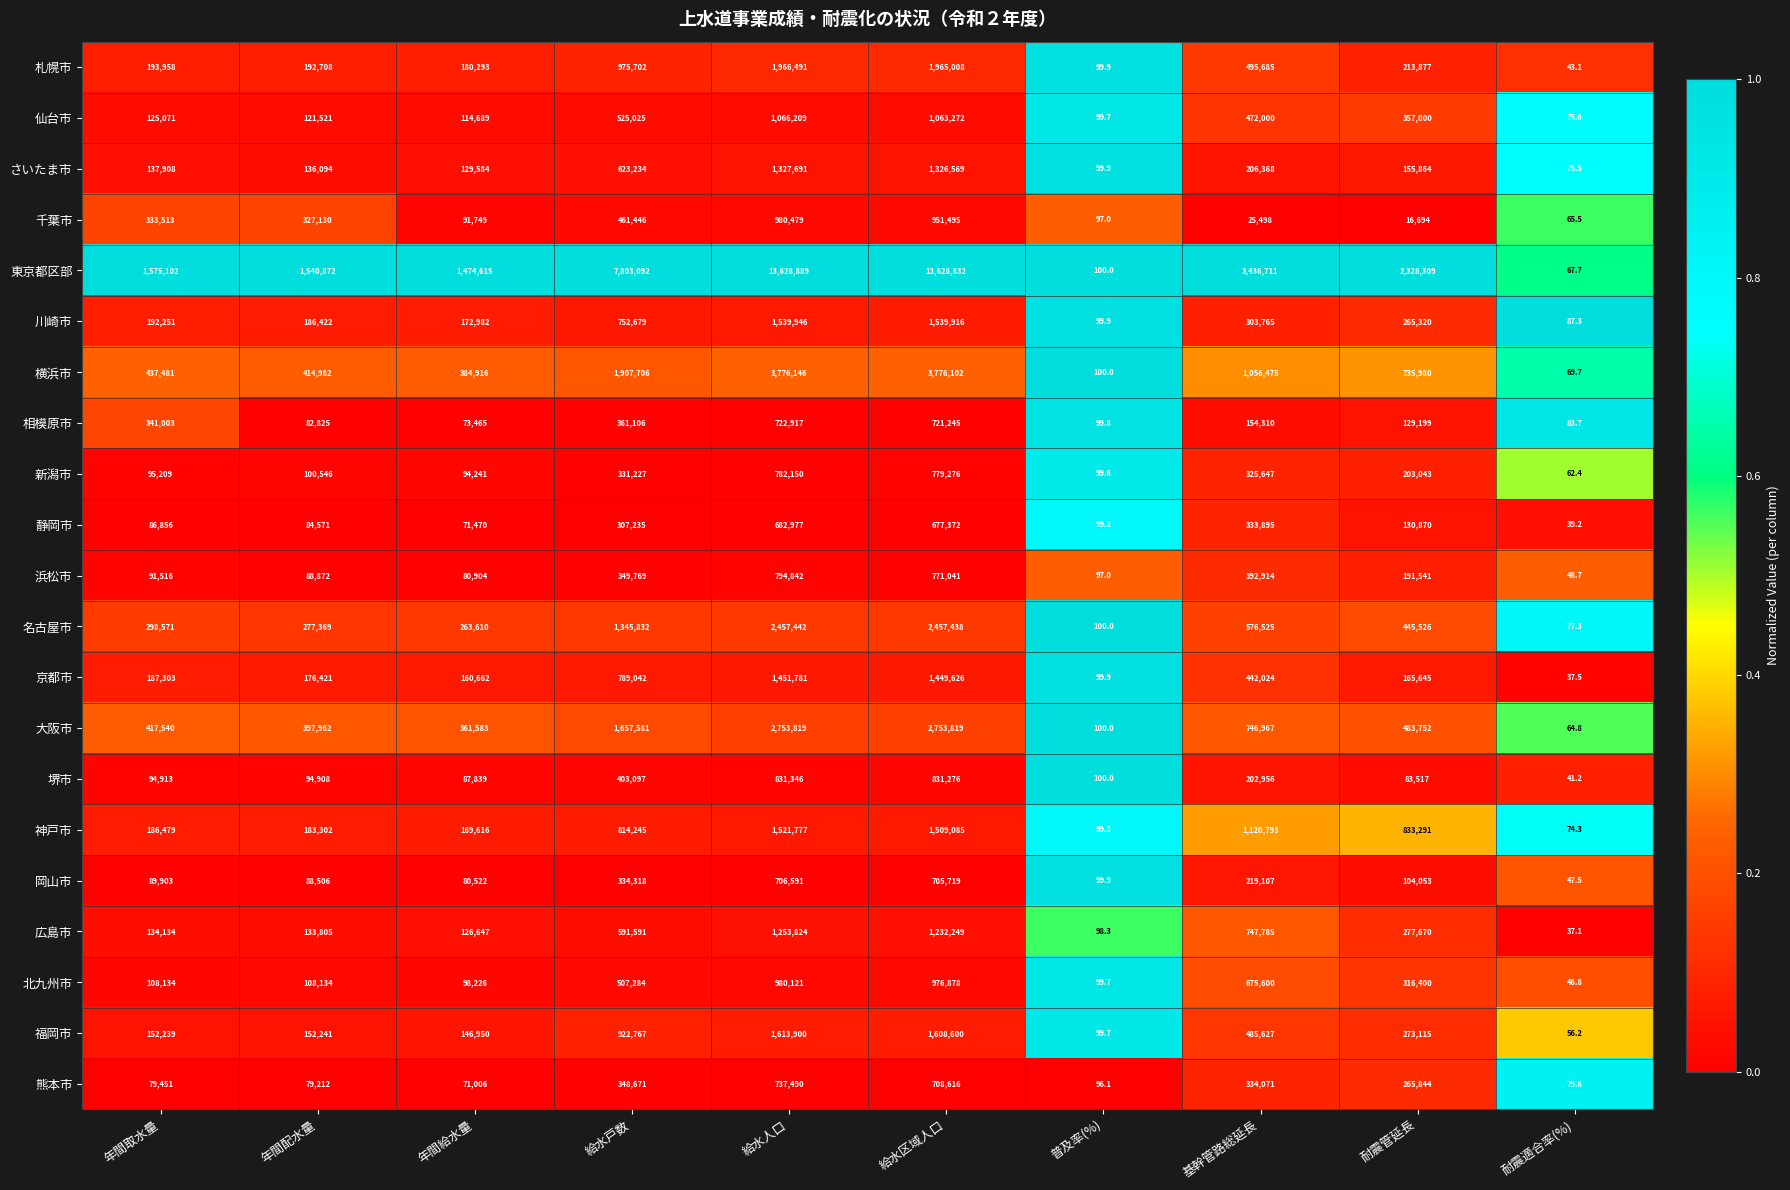

Is it true that 北九州市 equals 31826.9 at 年間取水量?

False